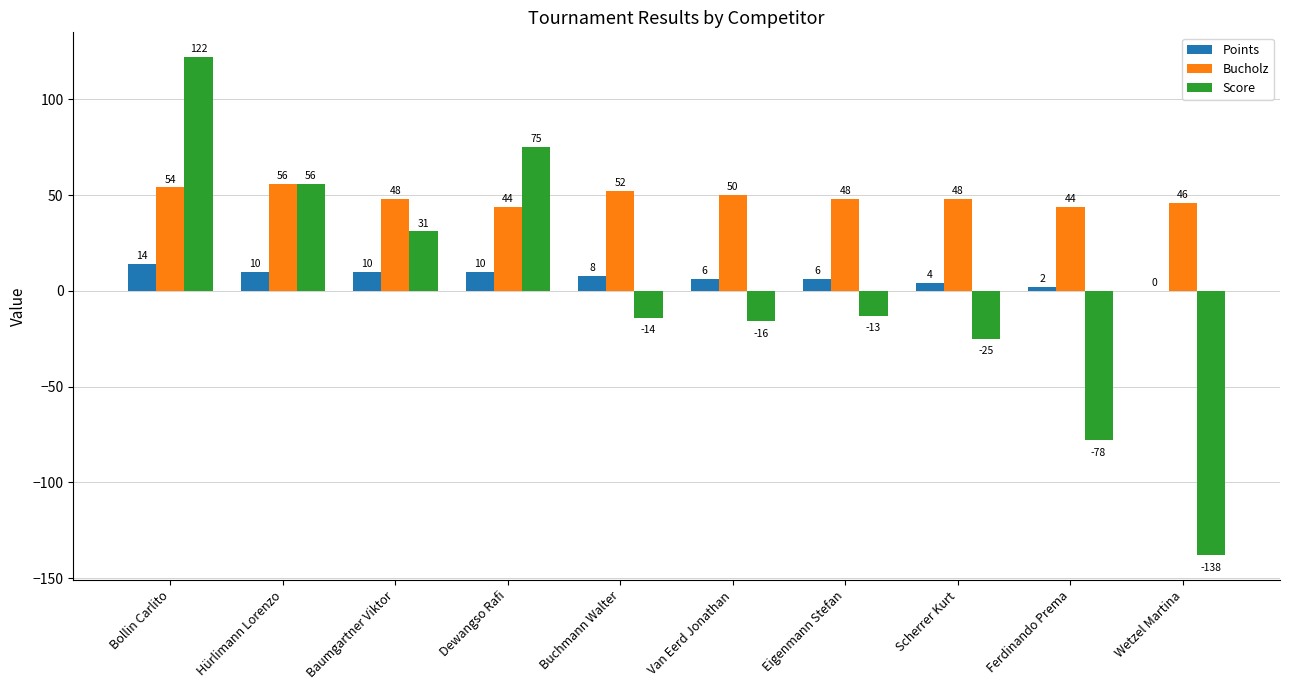

What is the sum of the Points values at Ferdinando Prema and Scherrer Kurt?

6